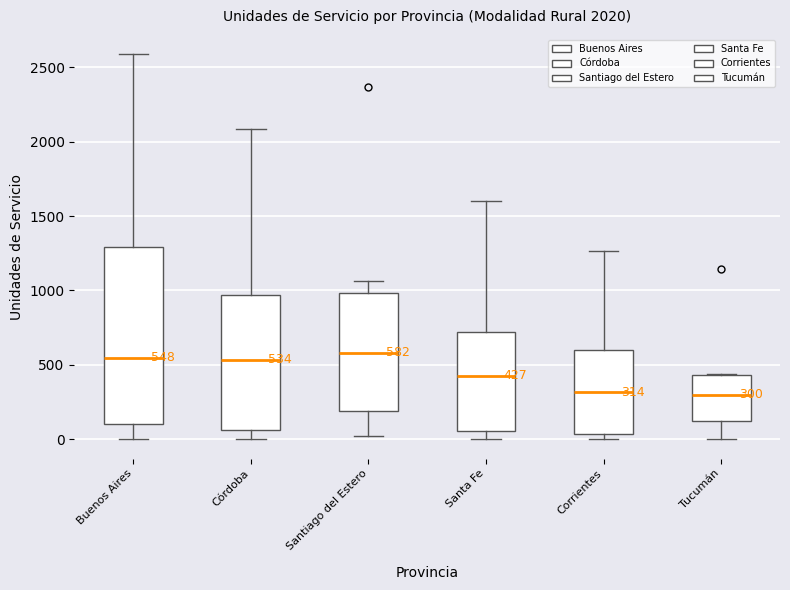

Comparing the boxes themselves (not the whiskers), which one is the tallest?

Buenos Aires